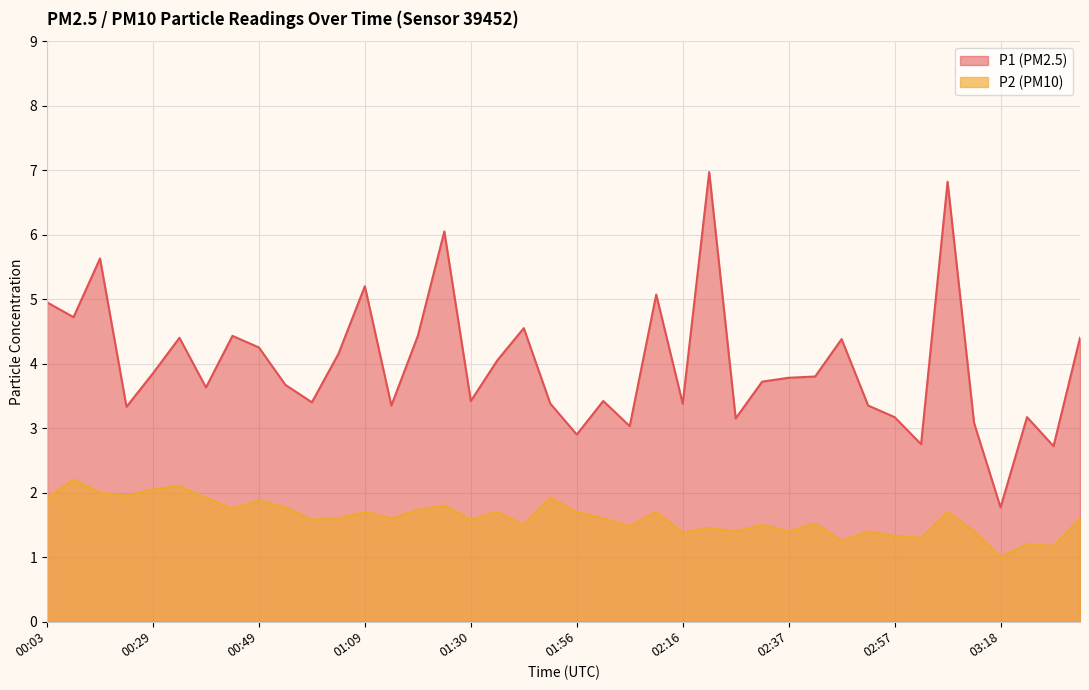

True or false: P1 has more than 1 points higher than both neighbors.

True